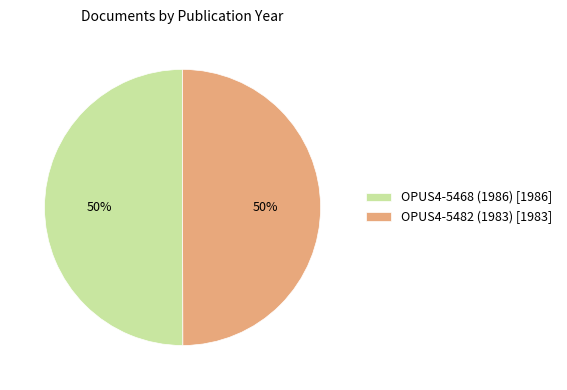

To the nearest percent, what percentage of the pie is OPUS4-5482 (1983)?

50%